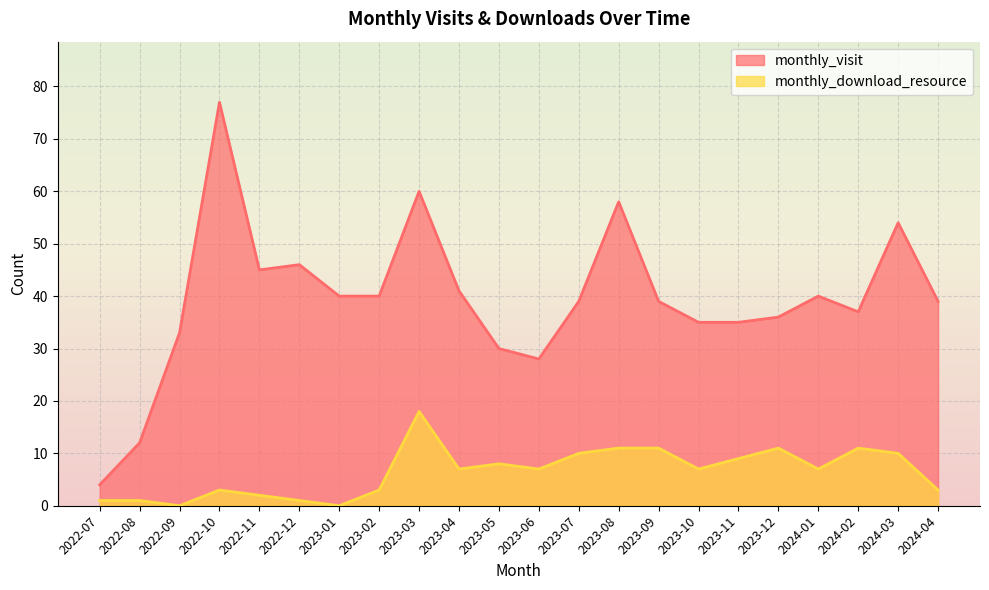

Where is the first local maximum for monthly_visit?

2022-10